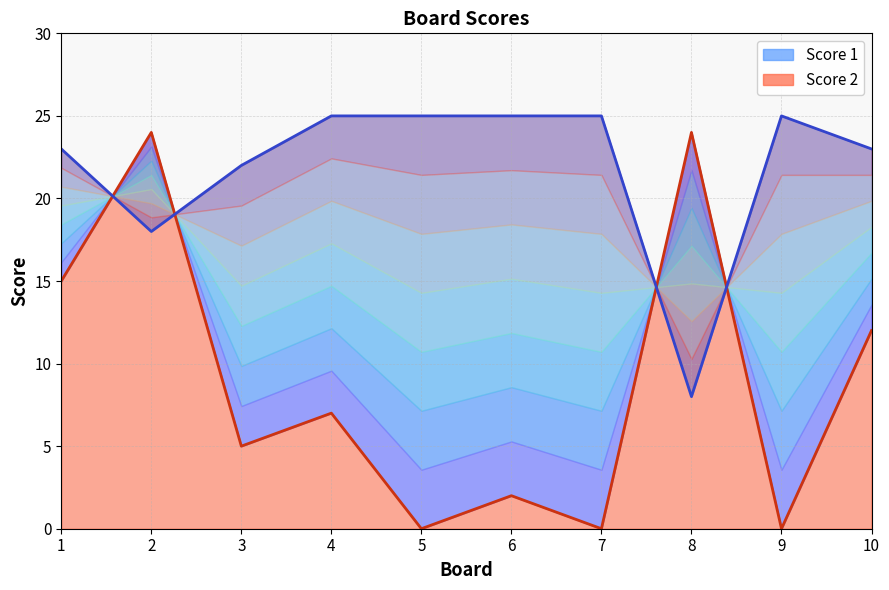

What is the difference between the highest and lowest values at 1?

8